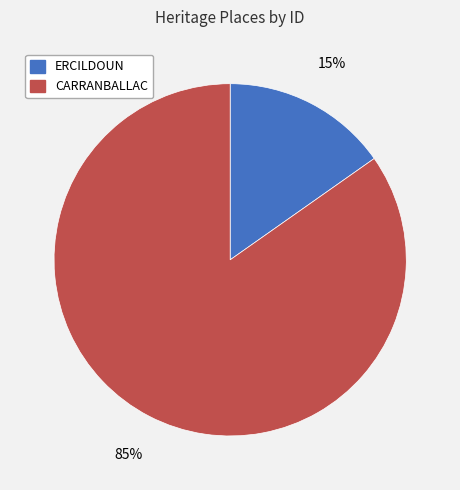

Rank the categories by value from lowest to highest.

ERCILDOUN, CARRANBALLAC